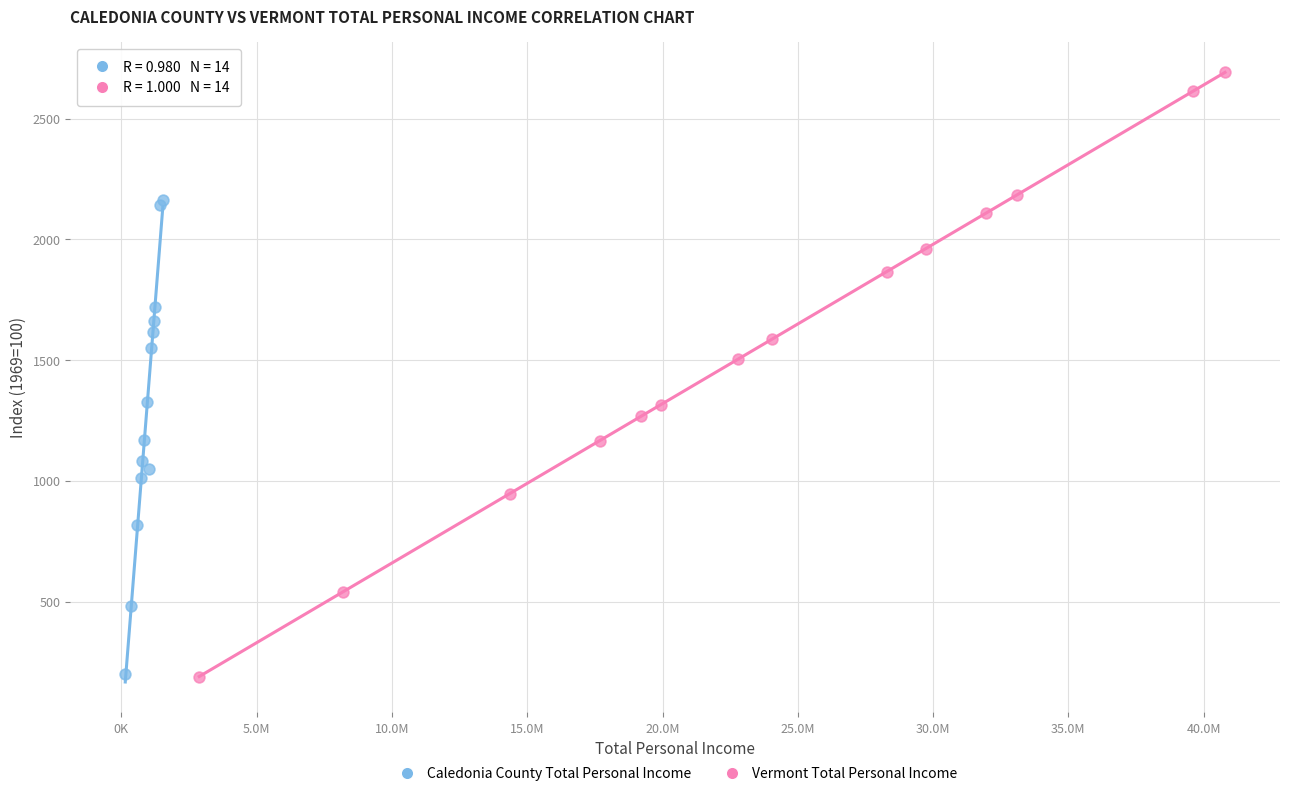

Which series has the largest Y range (max minus min)?

Vermont Total Personal Income